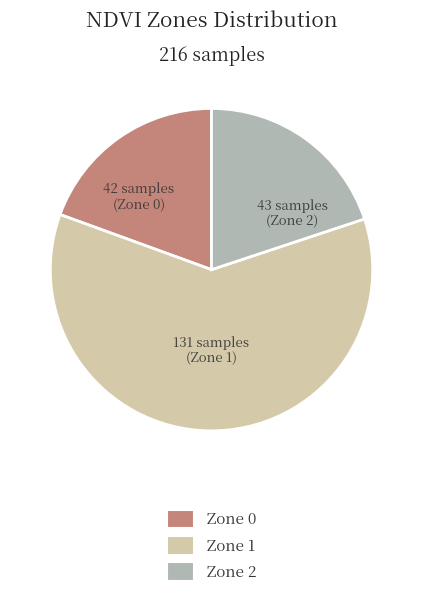

Which category has the biggest portion of the pie?

Zone 1